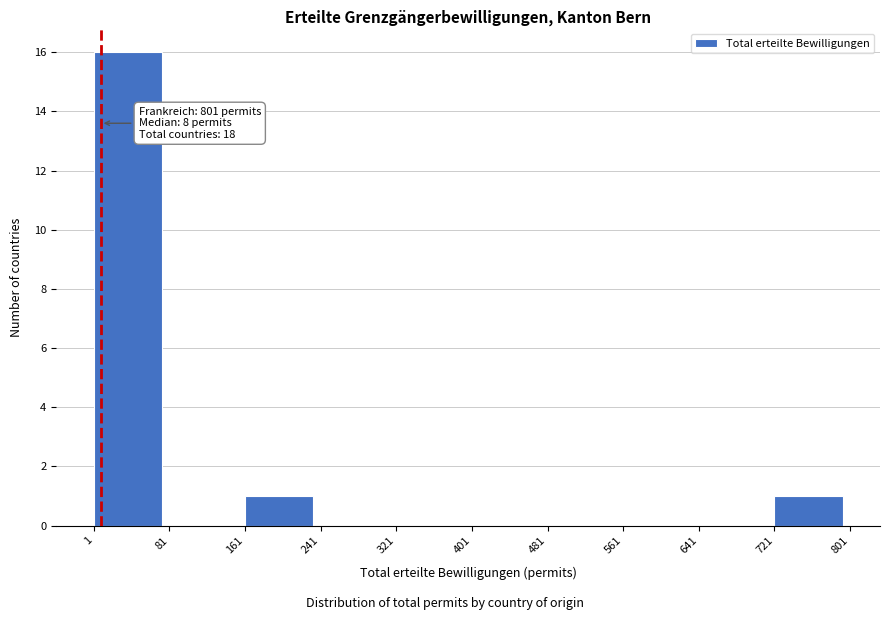

Which range on the x-axis has the tallest bar?

1 to 81